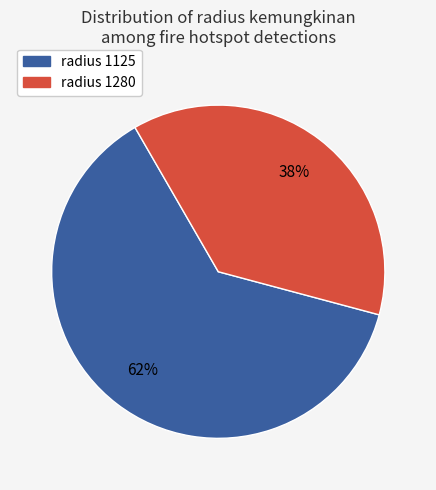

To the nearest percent, what is the average slice percentage?

50%